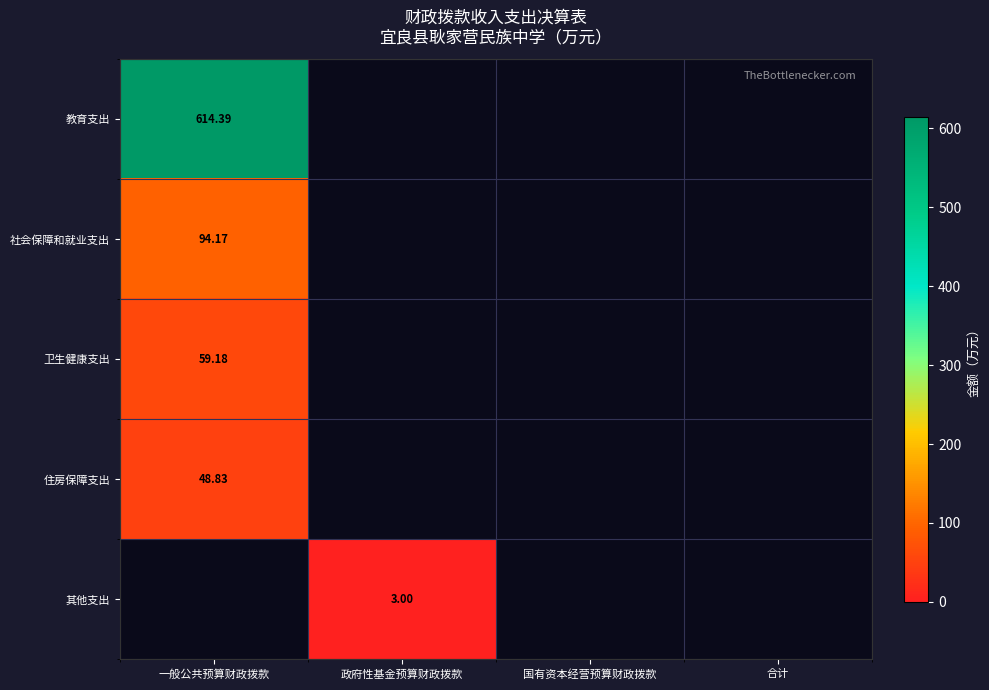

What value does the 卫生健康支出 series have at 一般公共预算财政拨款?

59.2